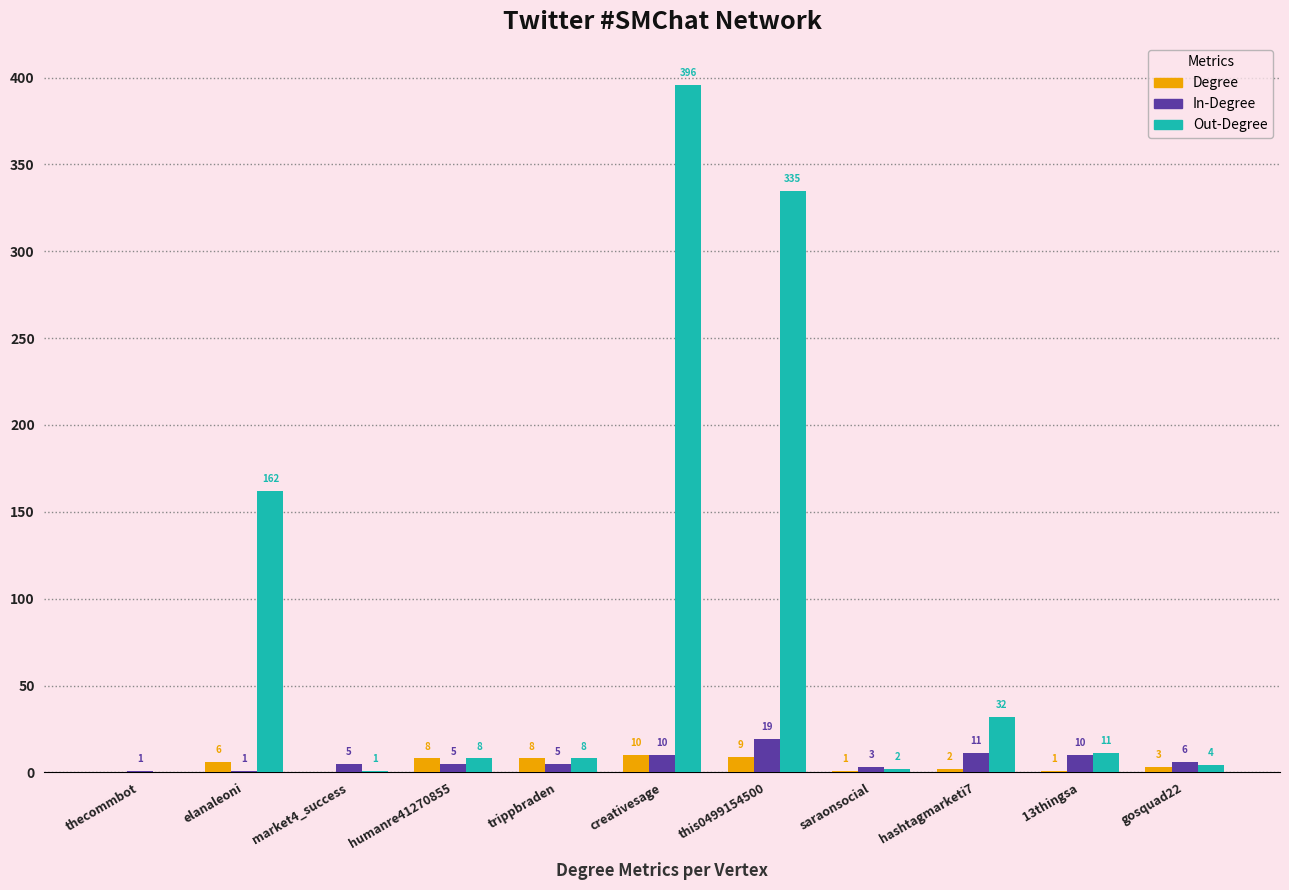

Reading left to right, extract all data points from this chart.

Degree: 0	6	0	8	8	10	9	1	2	1	3
In-Degree: 1	1	5	5	5	10	19	3	11	10	6
Out-Degree: 0	162	1	8	8	396	335	2	32	11	4